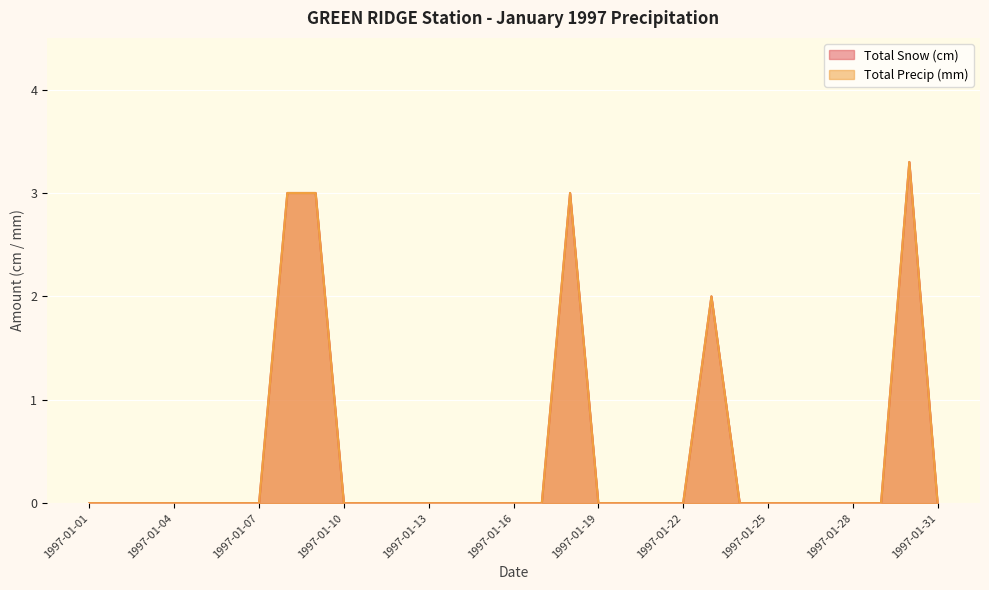

Is it true that Total Precip (mm) equals 0.0 at 1997-01-20?

True